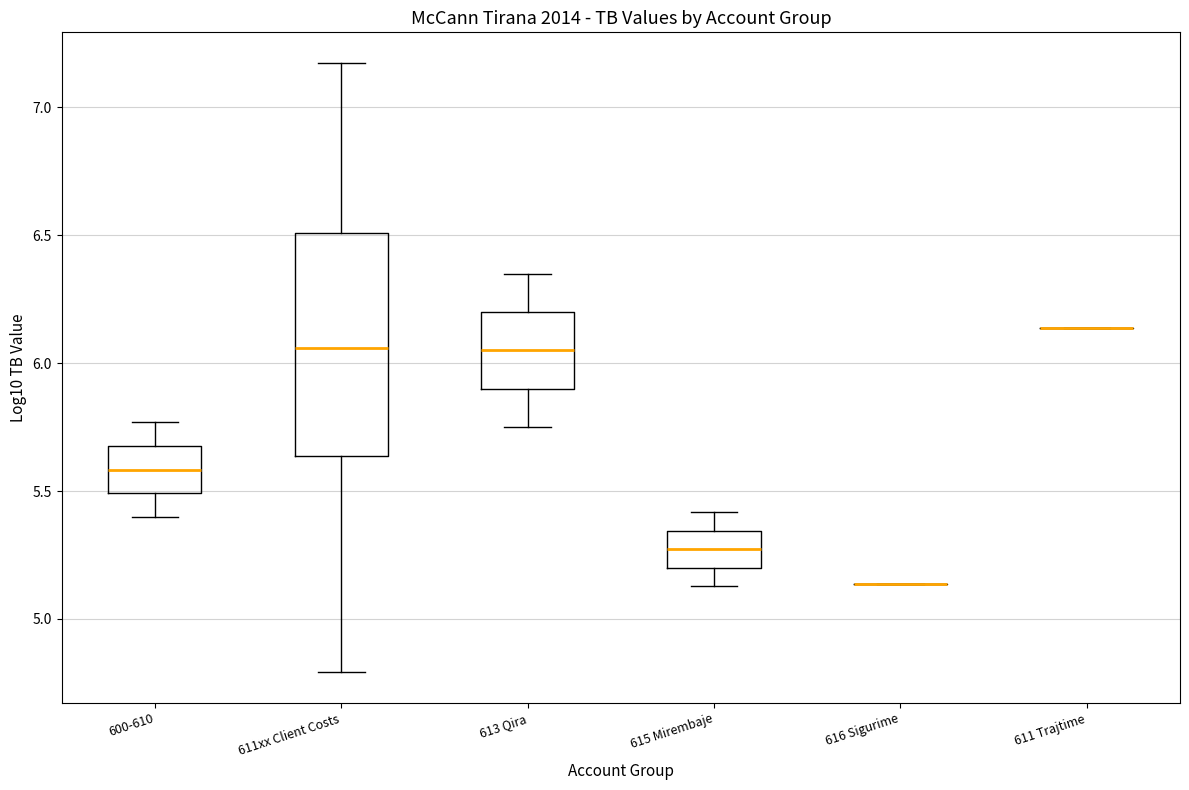

Reading left to right, read every box against the y-axis: the position of its median line, the range the box covers, and the ends of its whiskers. The values are not printed on the chart, so give them approximately, as read against the axis.

600-610: median 5.60, box 5.50 to 5.70, whiskers 5.40 to 5.75
611xx Client Costs: median 6.05, box 5.65 to 6.50, whiskers 4.80 to 7.15
613 Qira: median 6.05, box 5.90 to 6.20, whiskers 5.75 to 6.35
615 Mirembaje: median 5.25, box 5.20 to 5.35, whiskers 5.15 to 5.40
616 Sigurime: box collapsed to a line at 5.15, whiskers 5.15 to 5.15
611 Trajtime: box collapsed to a line at 6.15, whiskers 6.15 to 6.15